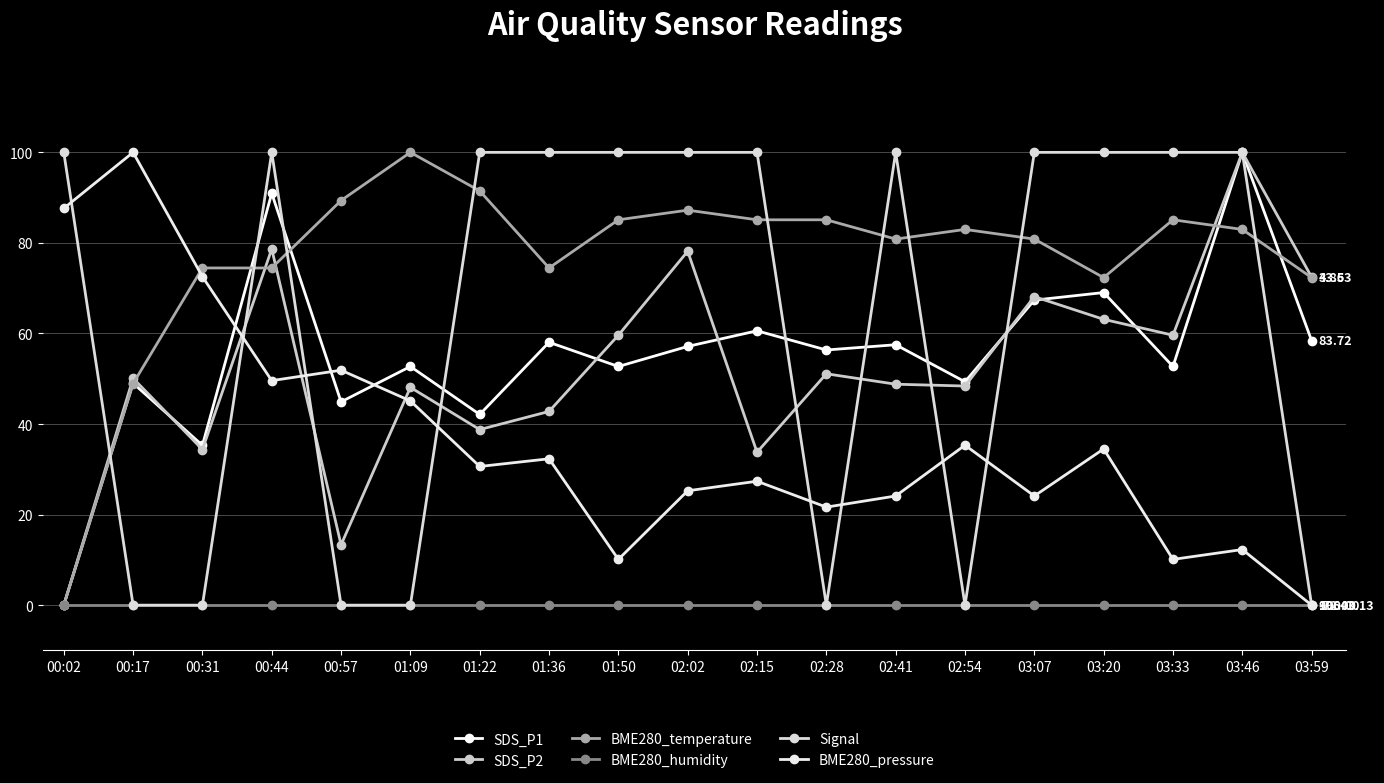

True or false: BME280_humidity and BME280_pressure intersect in this chart.

False